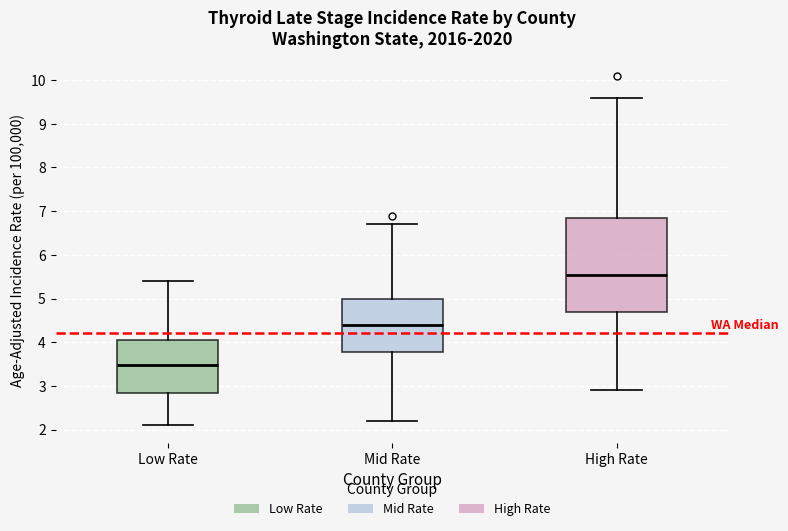

Where does the lower whisker of the box for High Rate end on the y-axis? The values are not printed on the chart, so give them approximately, as read against the axis.

2.9